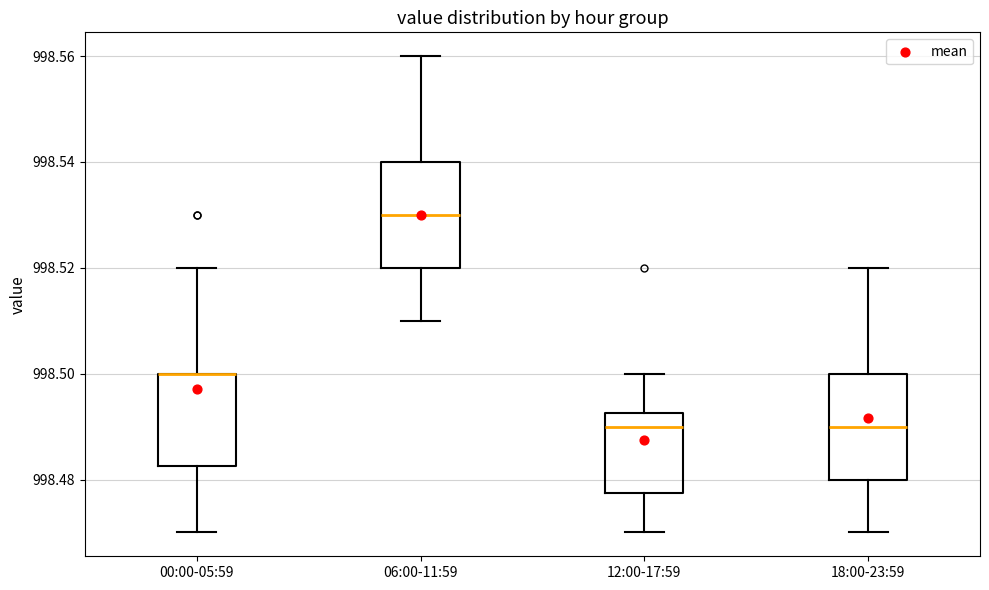

Where does the median line of the box for 18:00-23:59 sit on the y-axis? The values are not printed on the chart, so give them approximately, as read against the axis.

998.490